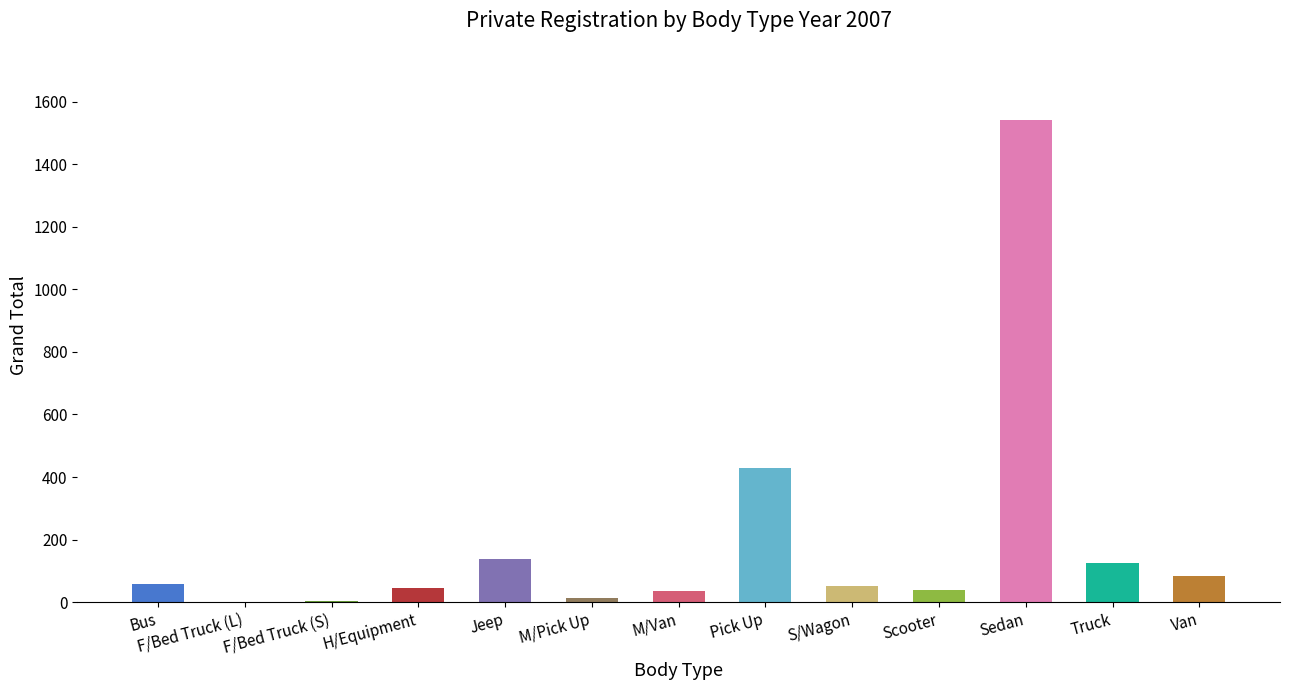

What is the greatest value displayed?

1541